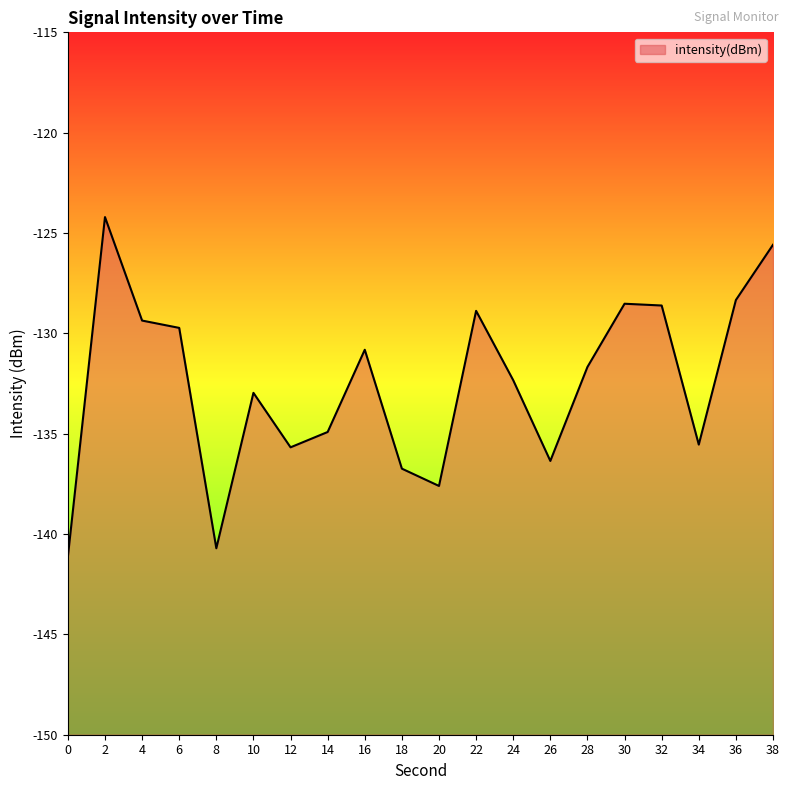

What is the greatest value displayed?

-124.2